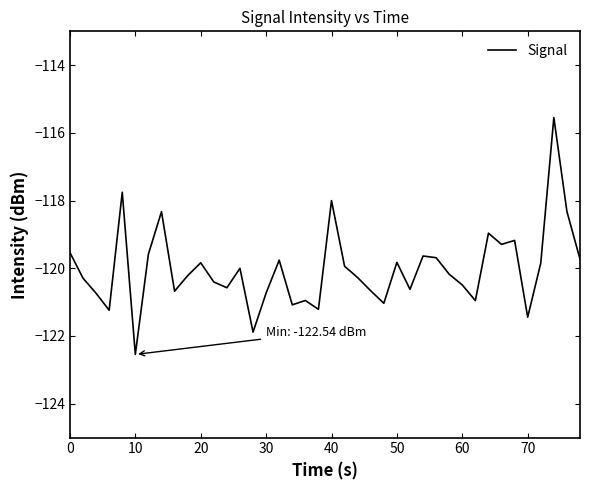

What is the maximum value shown in the chart?

-115.5